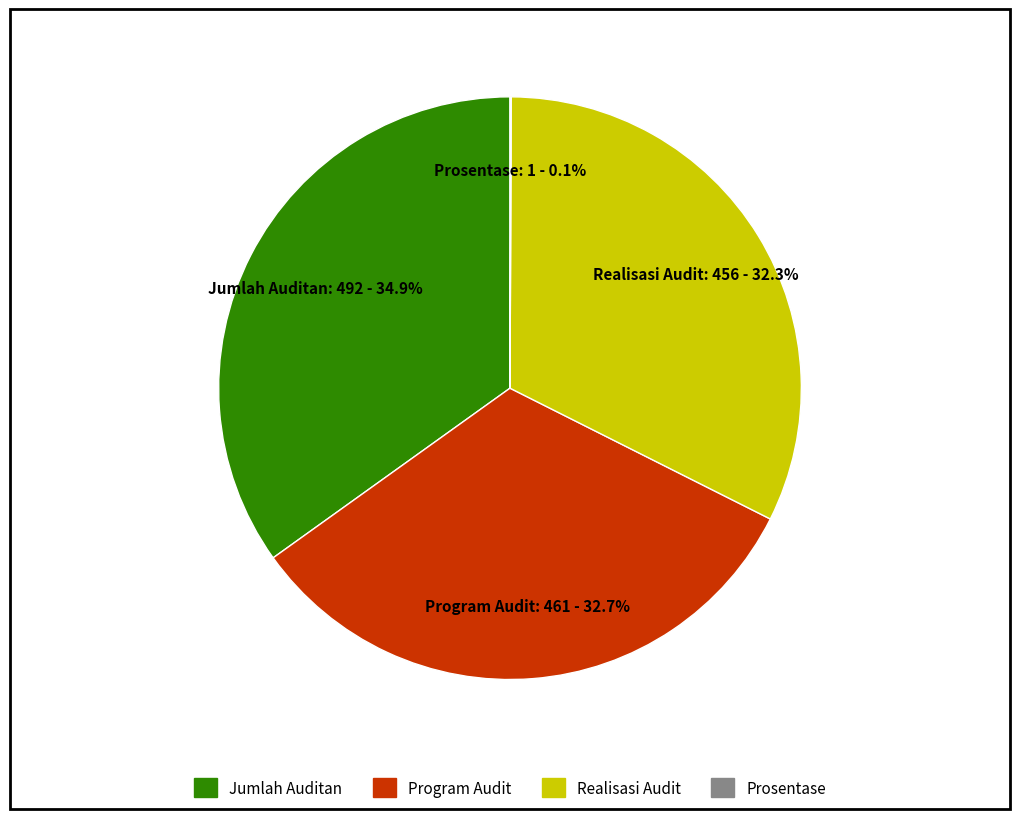

What portion of the pie excludes Jumlah Auditan?

65.1%